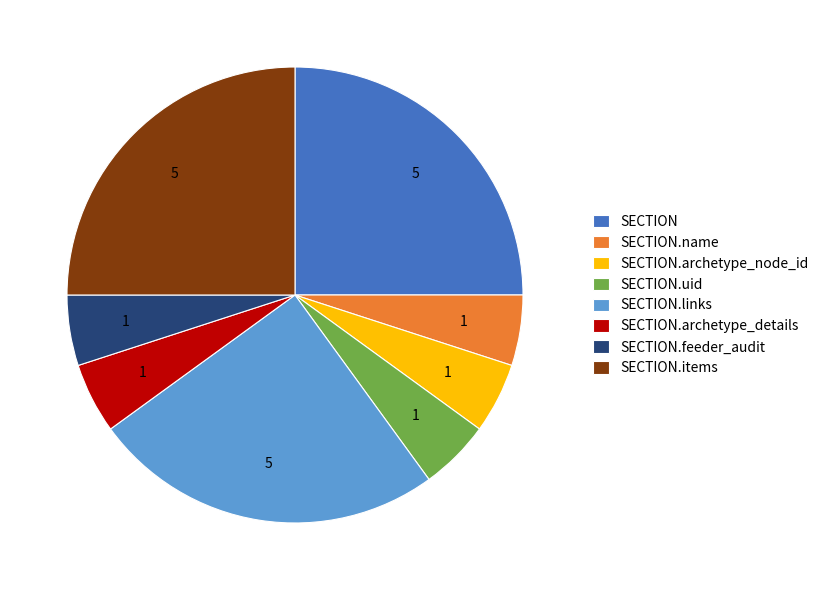

How many segments does this pie chart have?

8